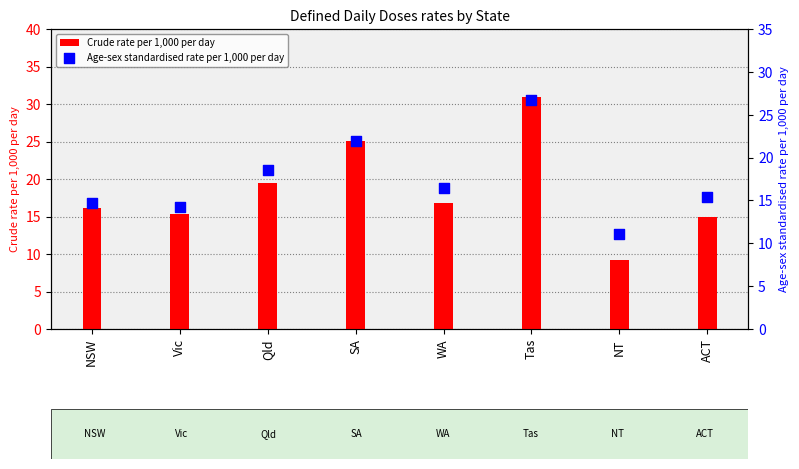

Which series reaches the maximum Y coordinate?

Crude rate per 1,000 per day